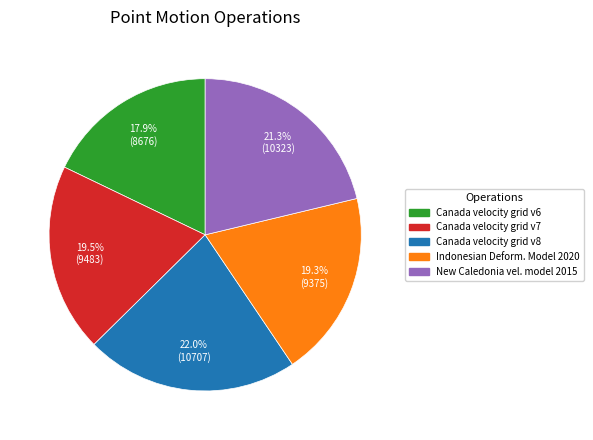

Is there a majority slice in this chart?

No